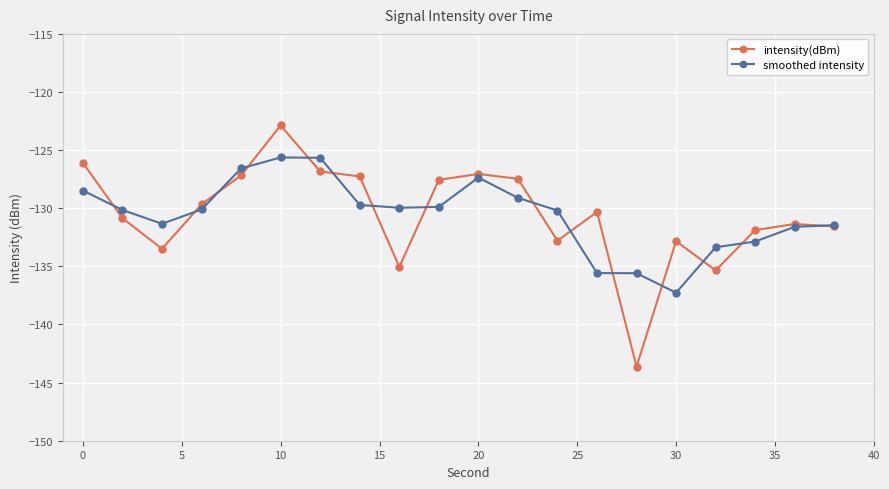

What is the highest value of the intensity(dBm) series?

-122.9